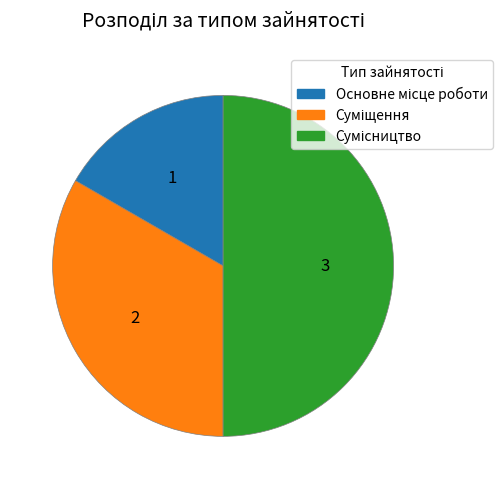

Count the number of slices in the pie.

3